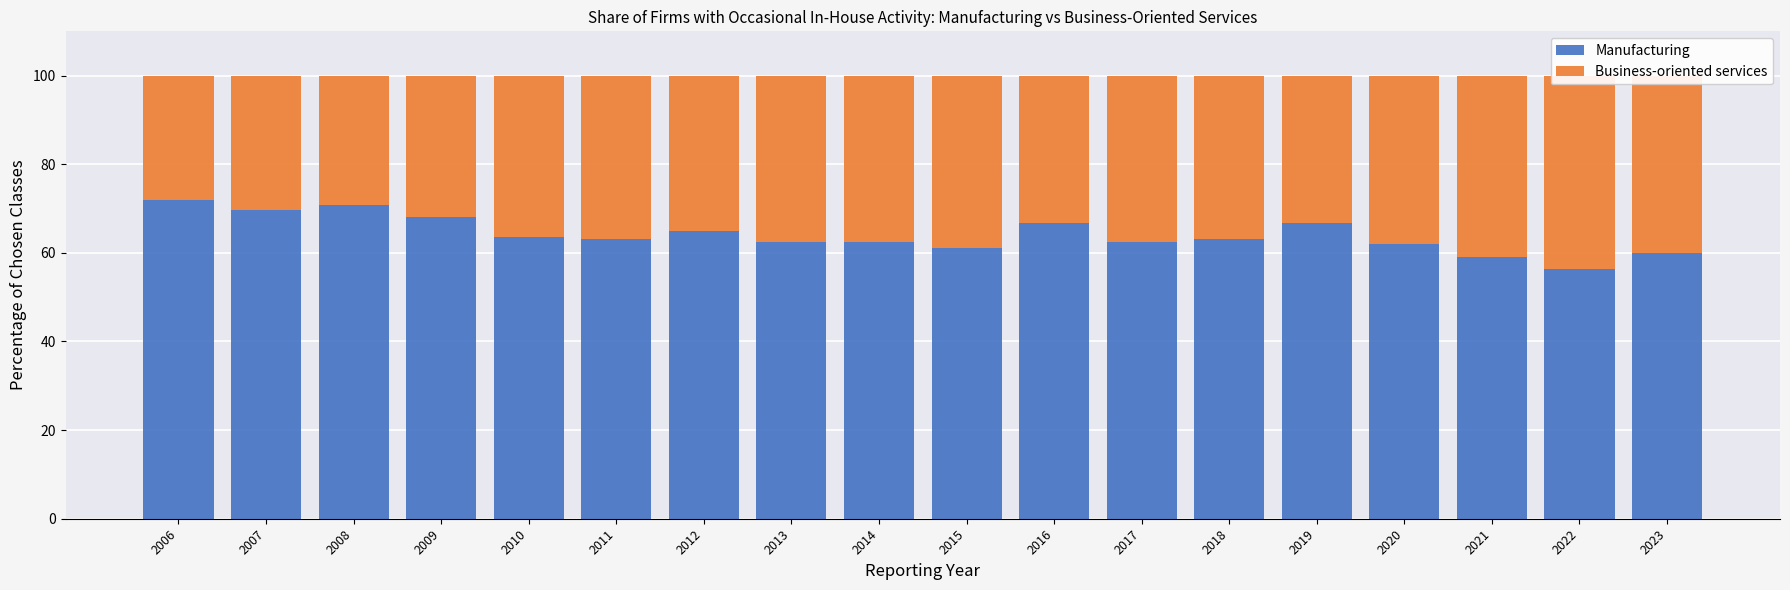

How many data points does each series have?

18